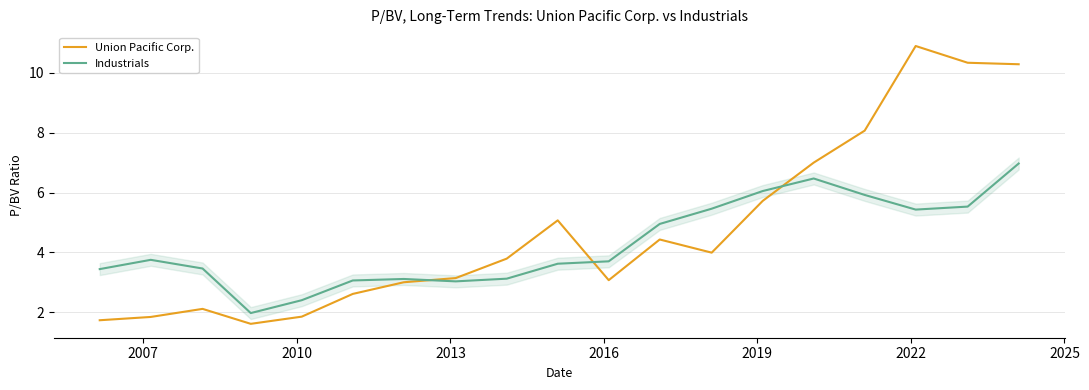

True or false: Industrials has more than 1 interior local peaks.

True